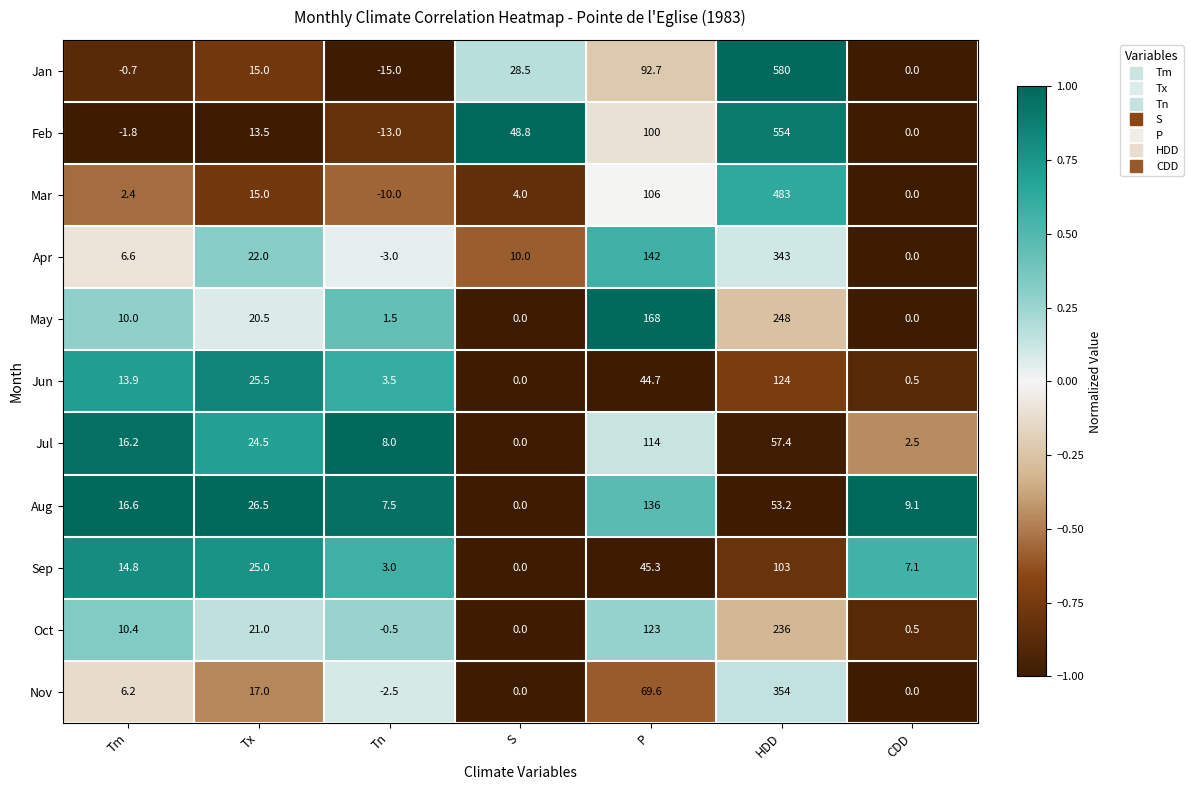

Which category has the highest value in the Aug series?

P